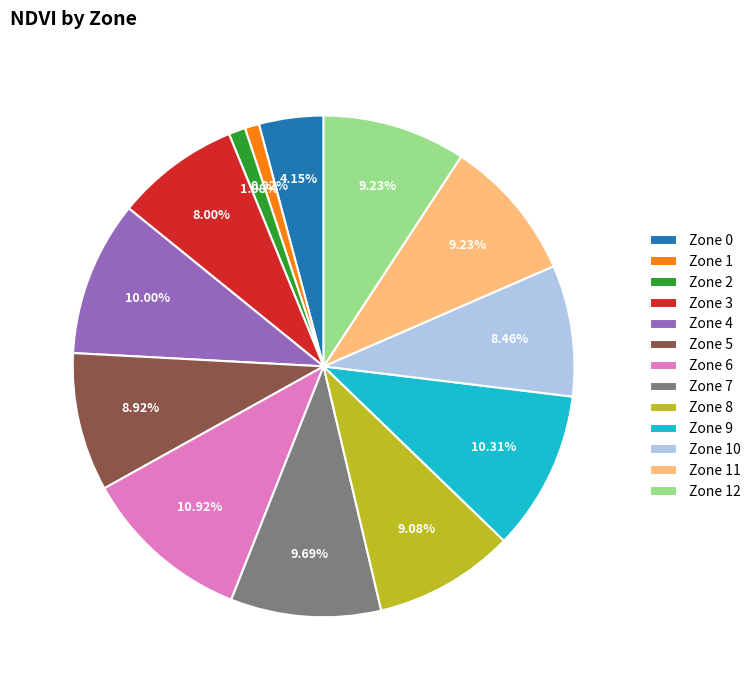

Is Zone 0 the majority of the pie?

No